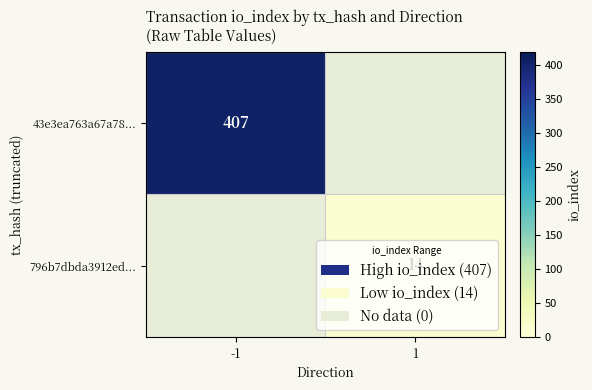

The 796b7dbda3912ed... series shows 3 at 1. True or false?

False